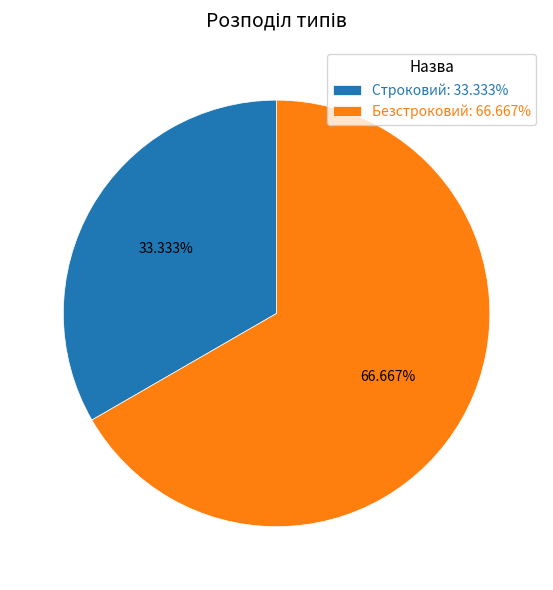

Combined, do Безстроковий and Строковий account for over 50%?

Yes